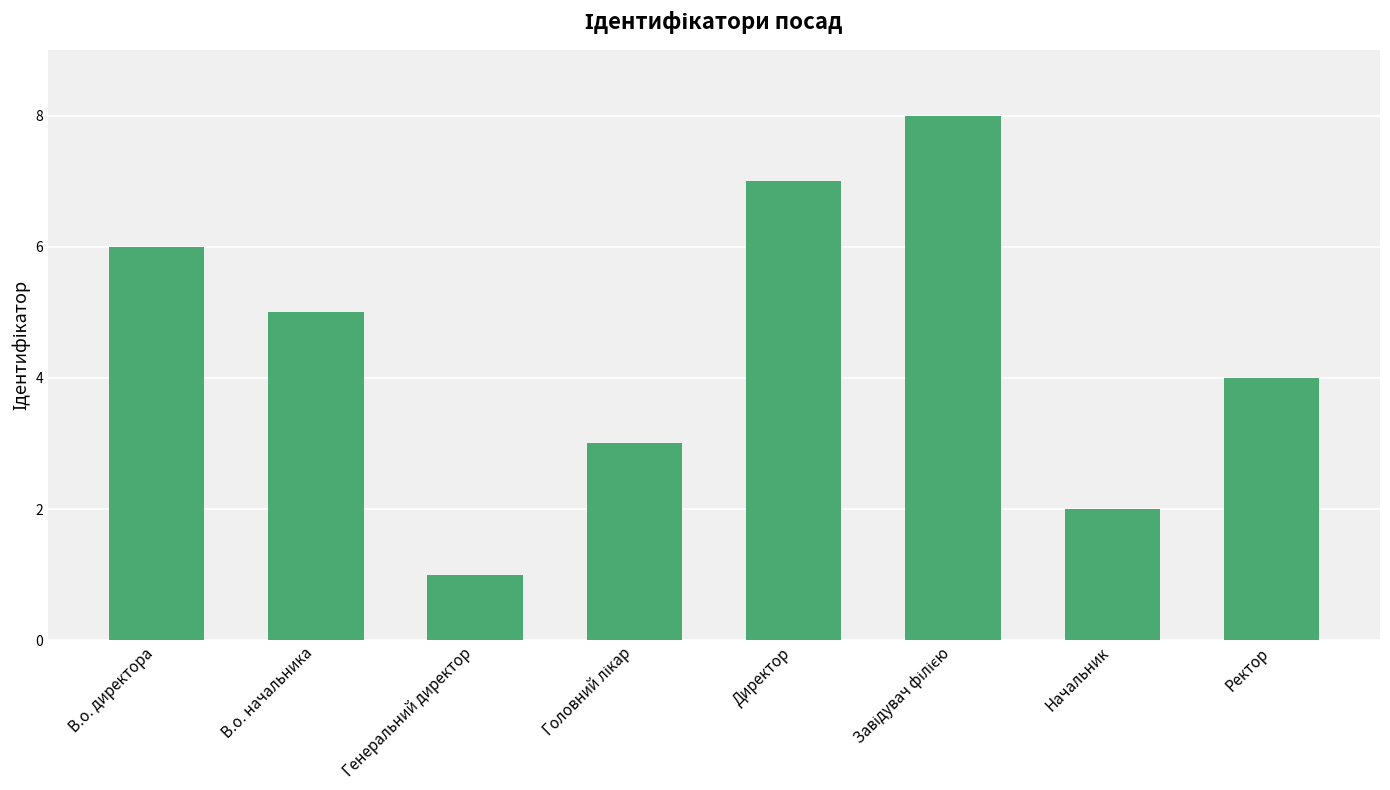

How many values are below 5?

4